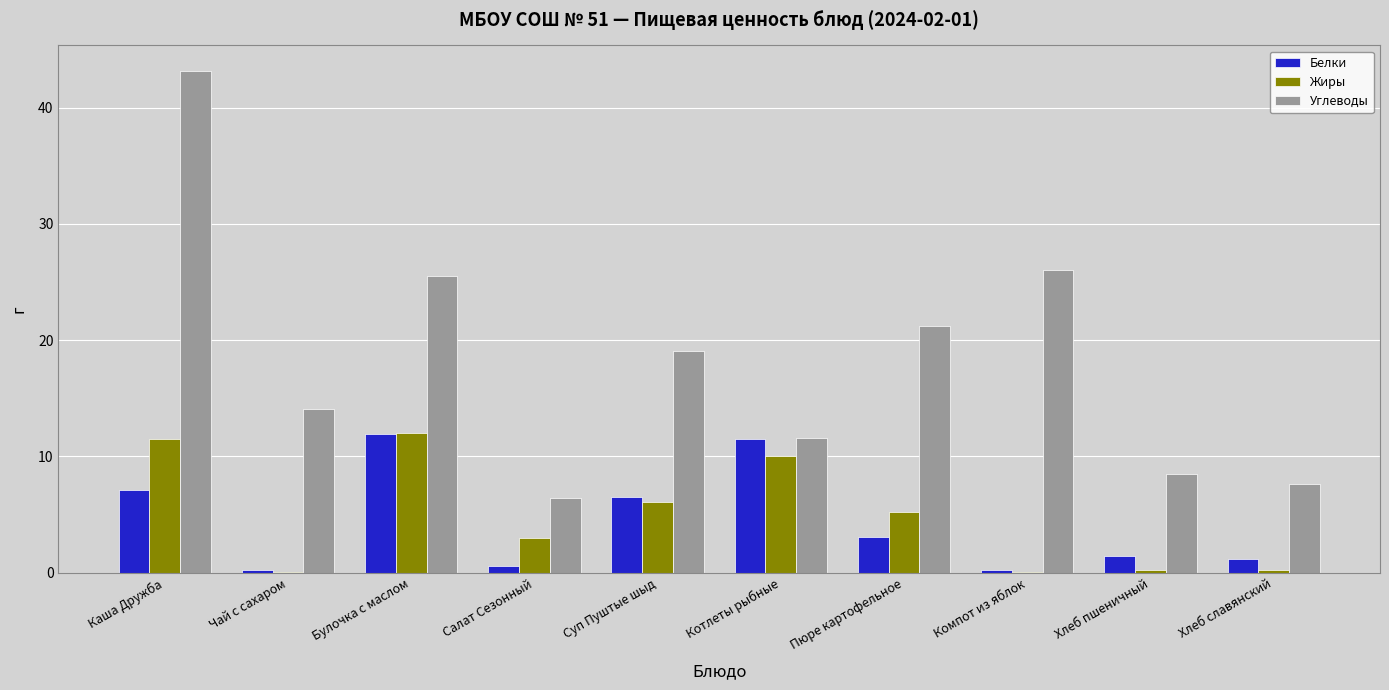

What is the average value of the Жиры series?

4.8